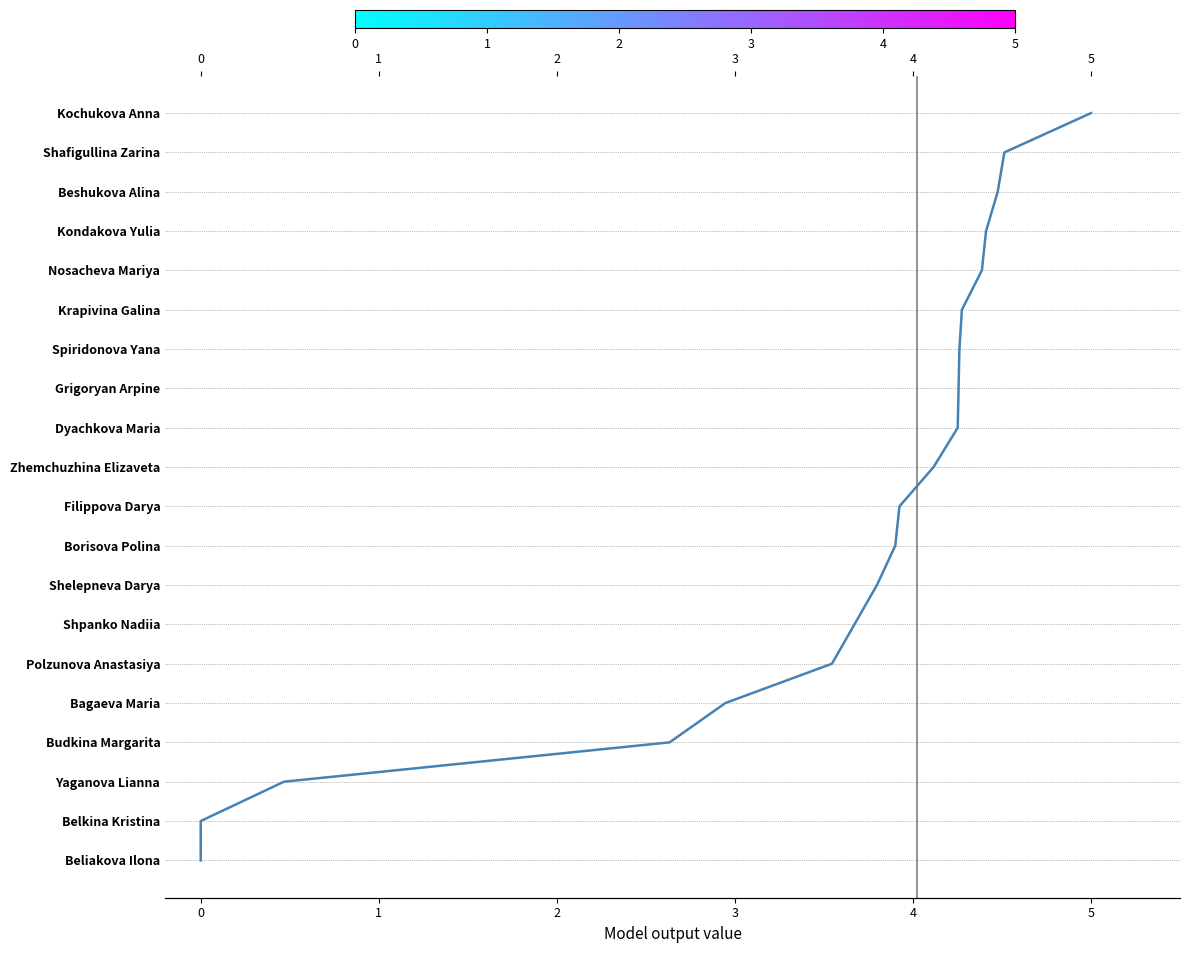

How many data points are less than 10?

10